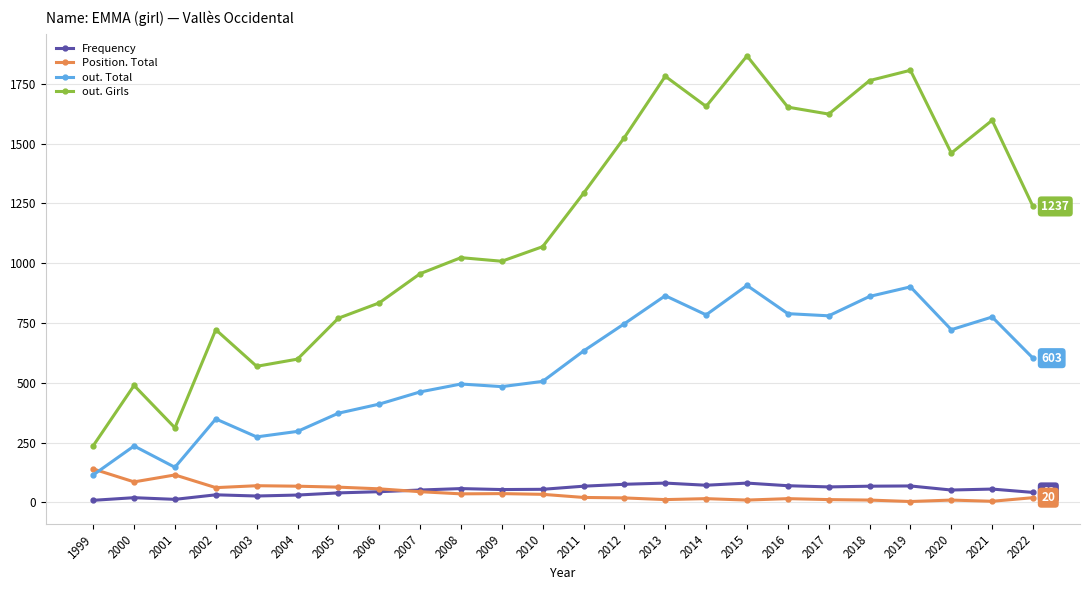

Which series changed the most between 2011 and 2021?

out. Girls